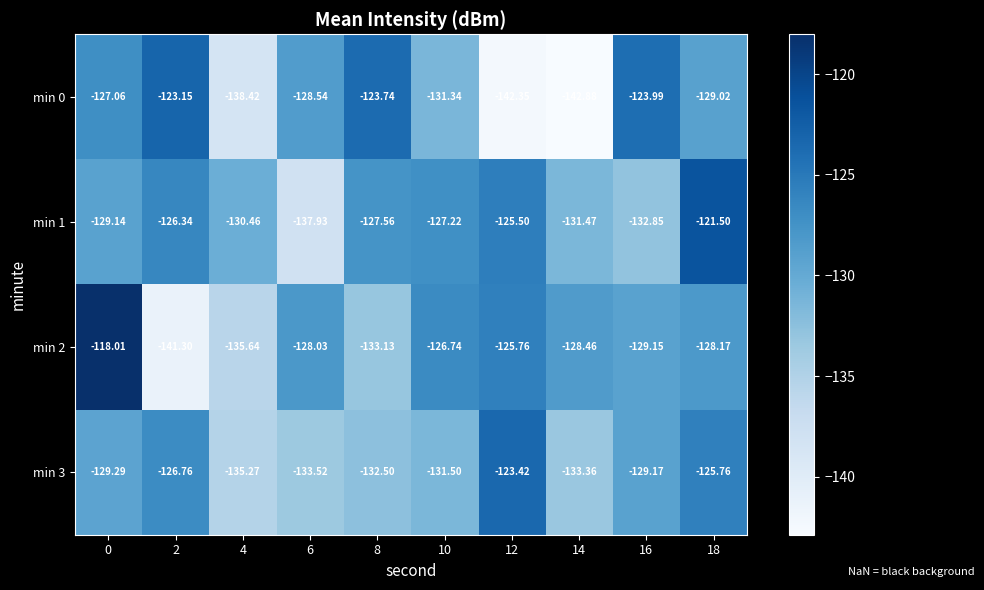

Is the value of min 3 at 18 greater than the value of min 0 at 4?

Yes